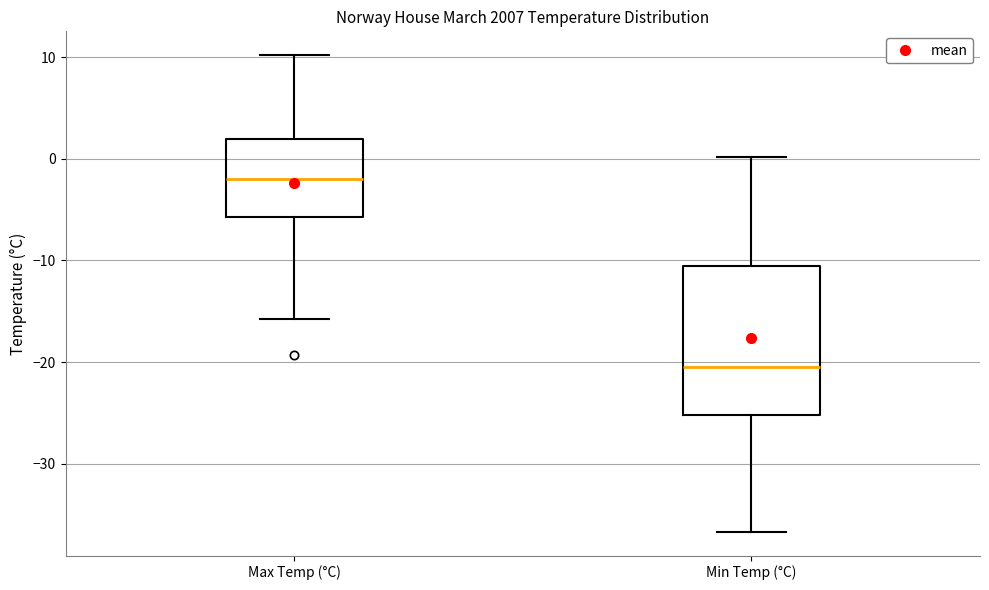

Where is the upper edge of the box for Min Temp (°C) on the y-axis? The values are not printed on the chart, so give them approximately, as read against the axis.

-11